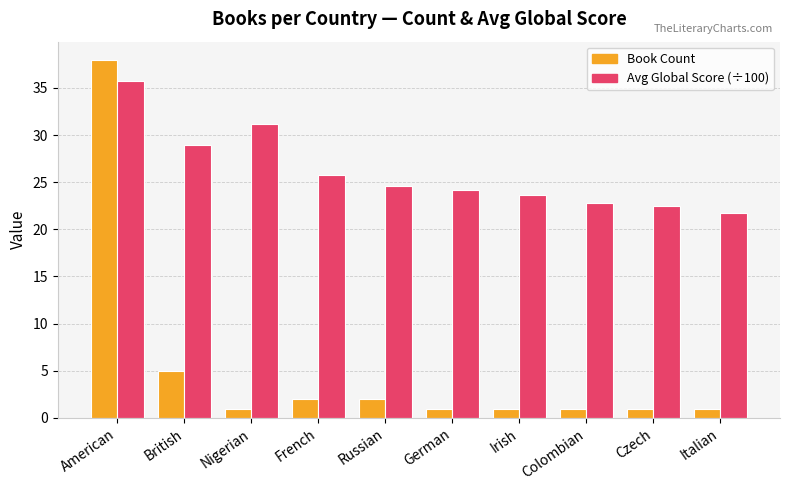

What is the smallest value displayed?

1.0